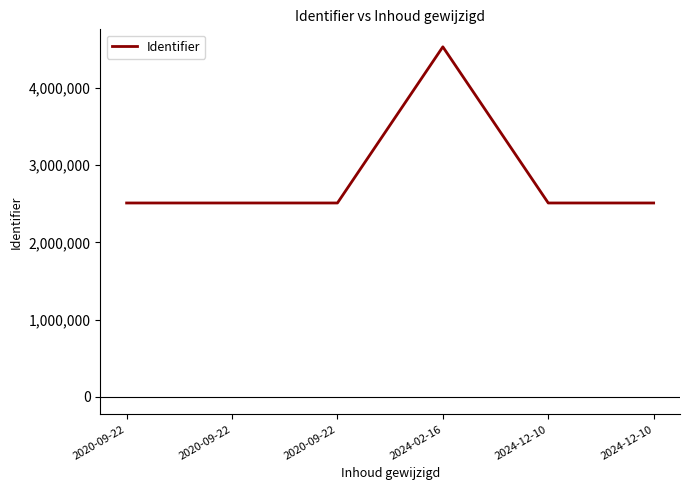

Reading left to right, list all the values displayed in this chart.

2510764	2510769	2510776	4532839	2510758	2510773